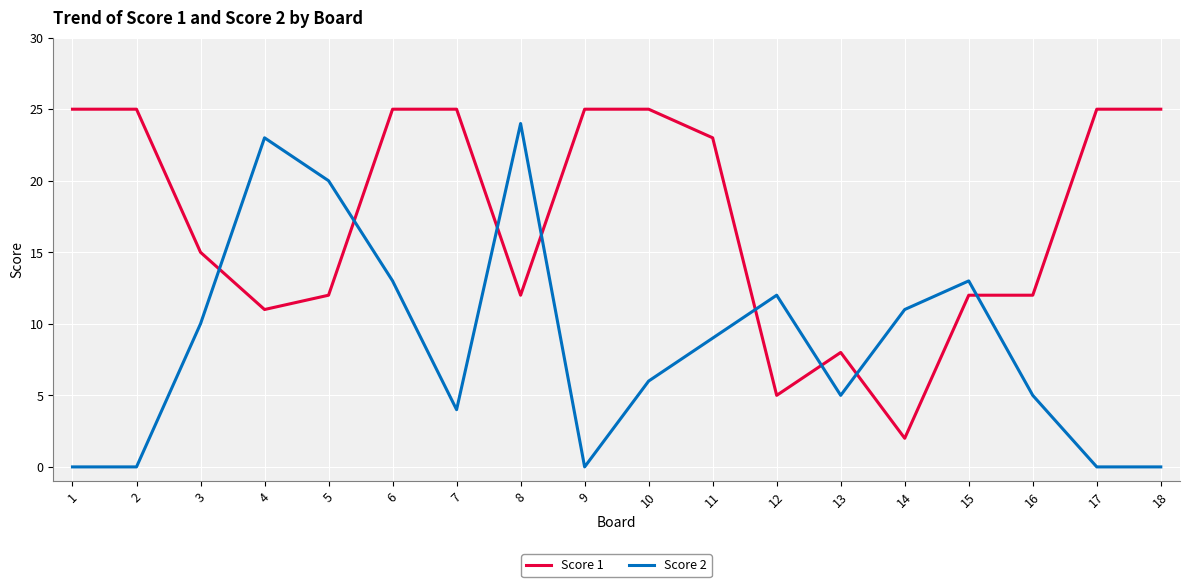

At which category is the sum across all series the highest?

6